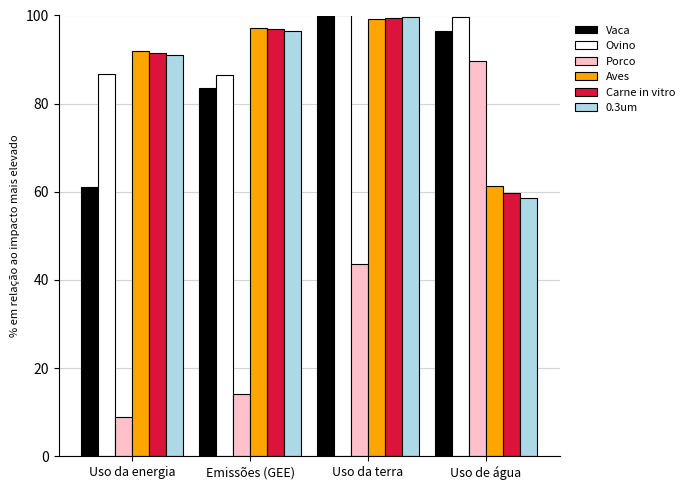

Count the number of data series in this chart.

6